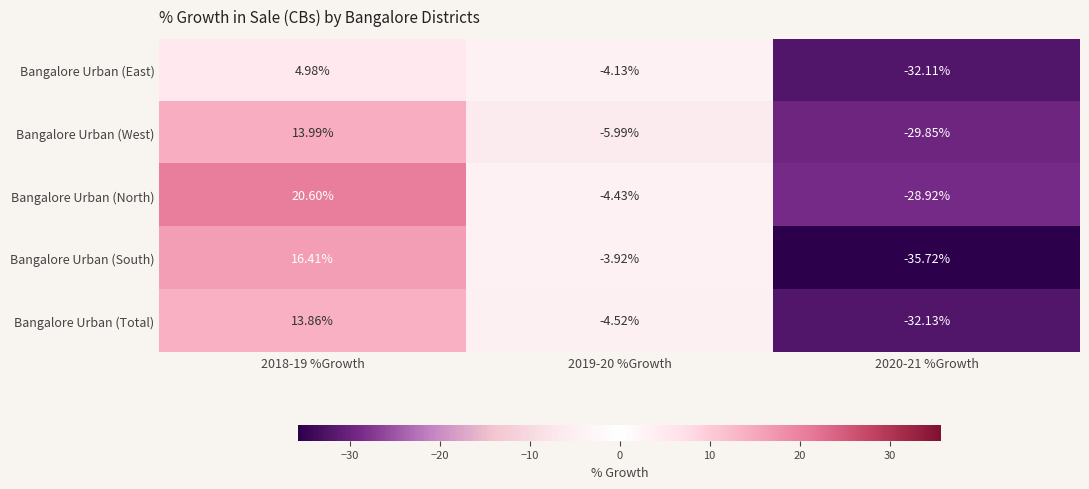

At 2018-19 %Growth, list the series in order from largest to smallest.

Bangalore Urban (North), Bangalore Urban (South), Bangalore Urban (West), Bangalore Urban (Total), Bangalore Urban (East)